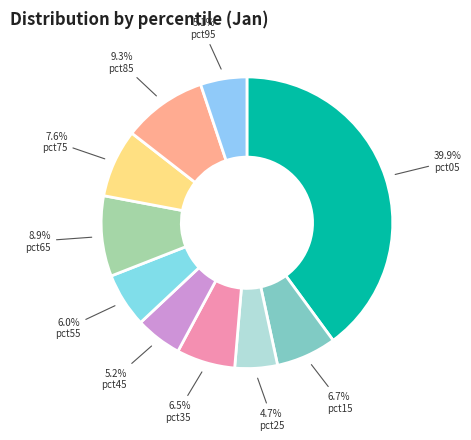

The pct35 slice represents 6% of the pie. True or false?

True